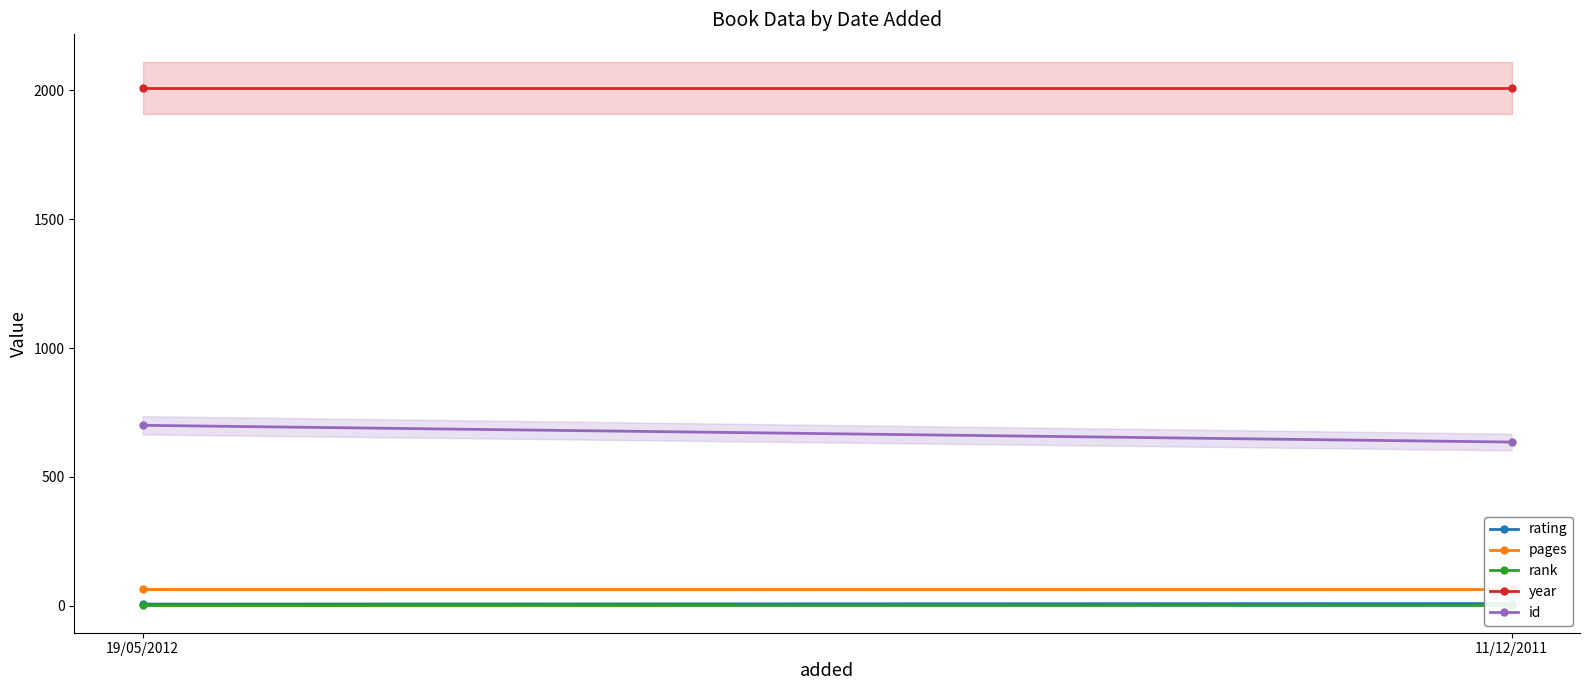

What is the label of the 1st point from the left?

19/05/2012